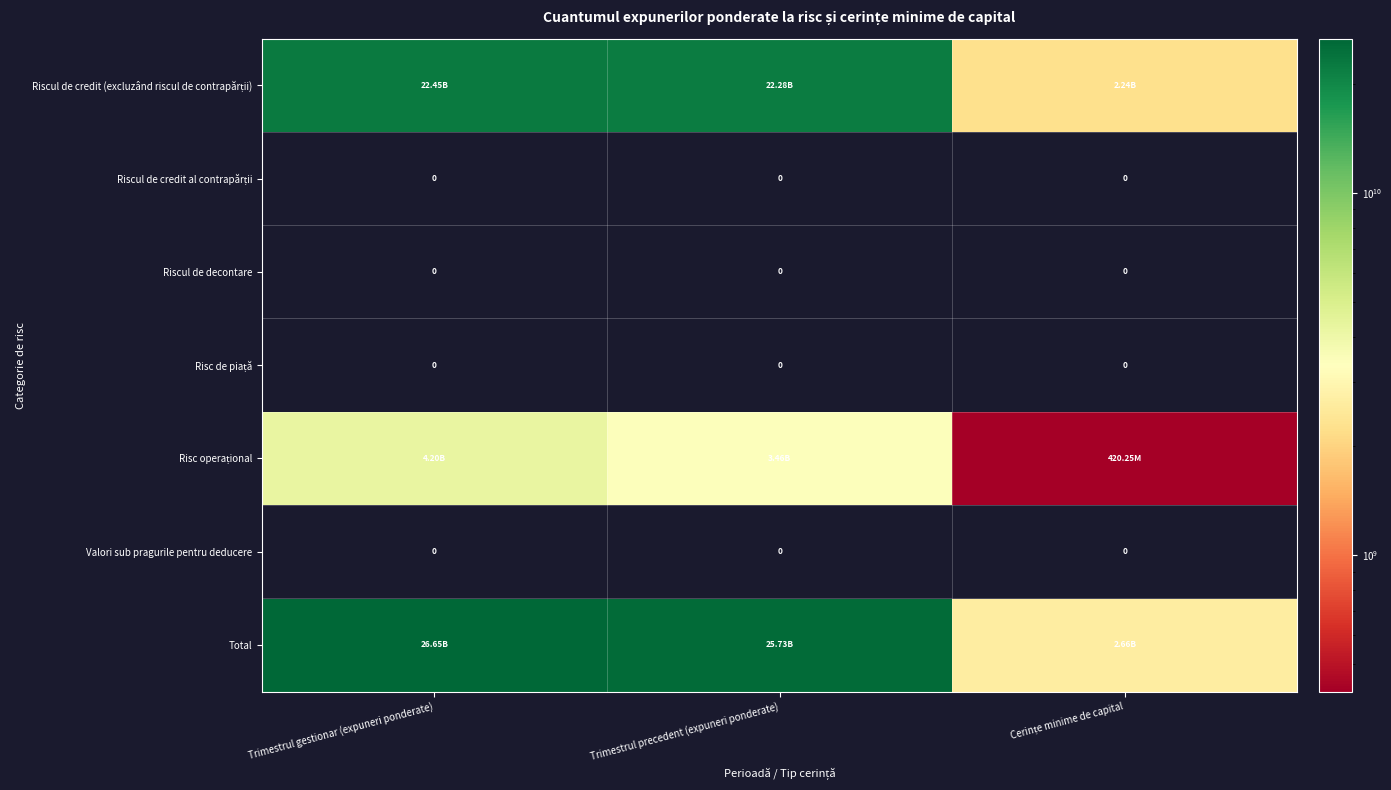

Count the number of data series in this chart.

7